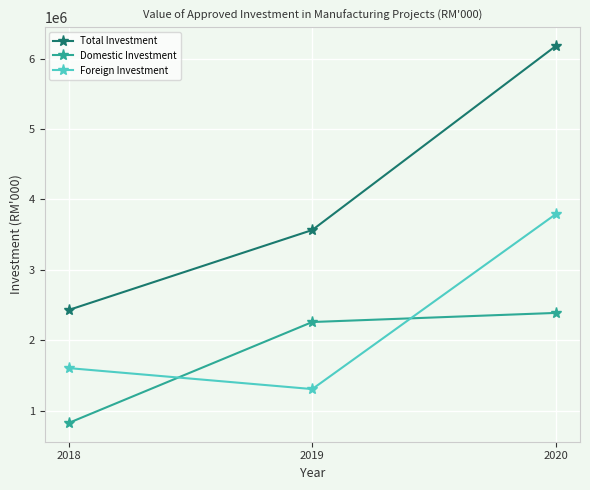

At which label is Domestic Investment closest to 1607384?

2019